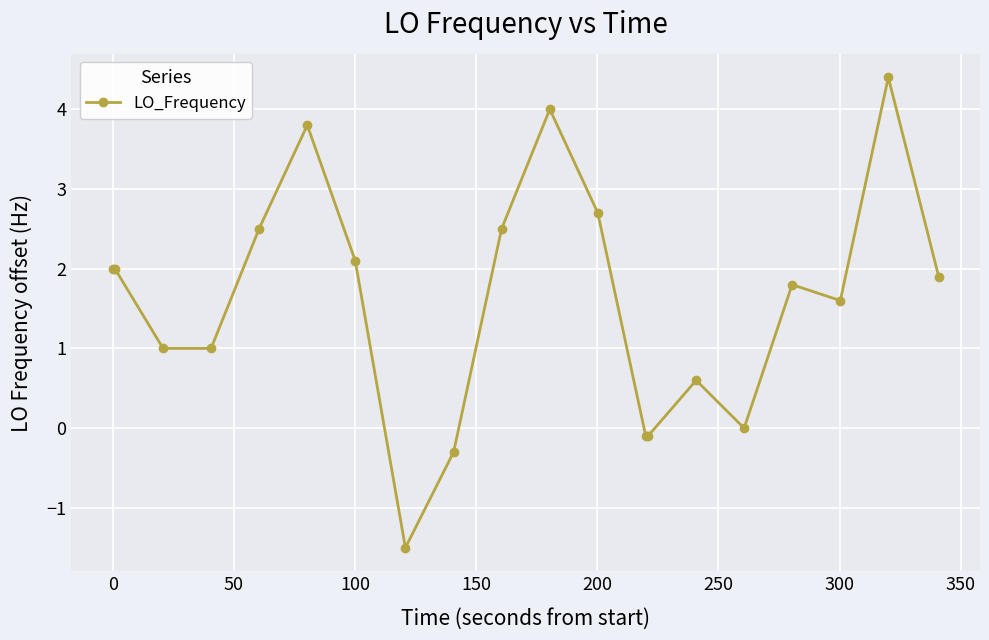

True or false: there are more than 2 points higher than both neighbors.

True